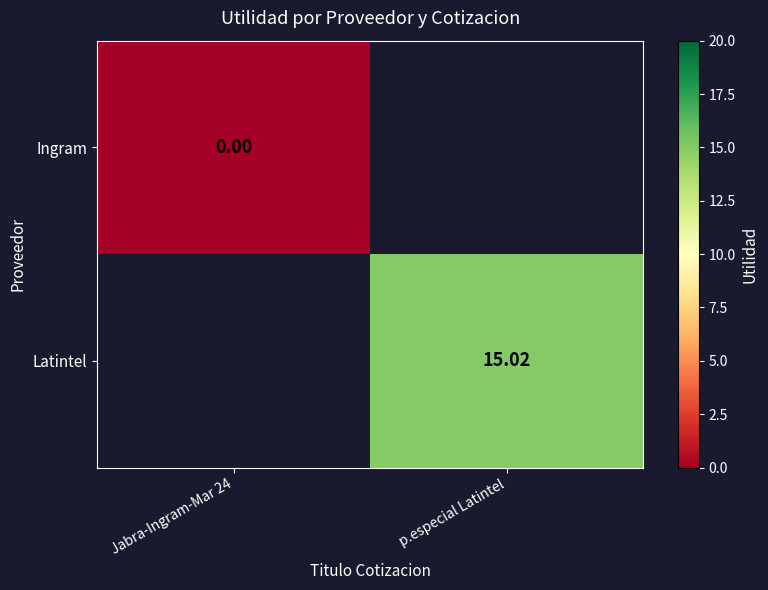

At how many categories does at least one series exceed 2?

1